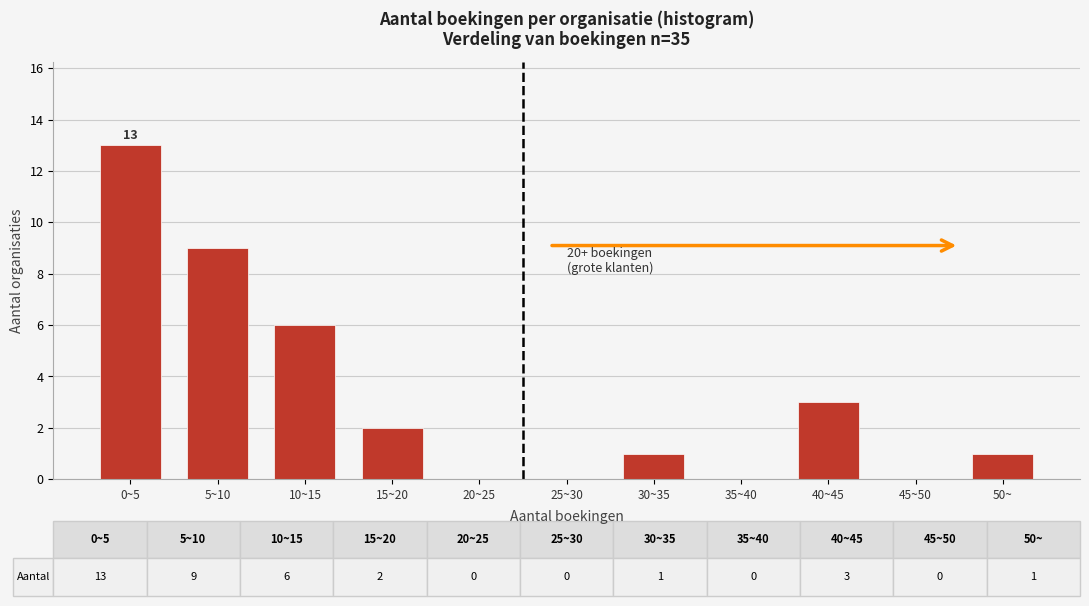

Reading left to right, transcribe all the data shown in this chart.

0~5=13	5~10=9	10~15=6	15~20=2	20~25=0	25~30=0	30~35=1	35~40=0	40~45=3	45~50=0	50~=1